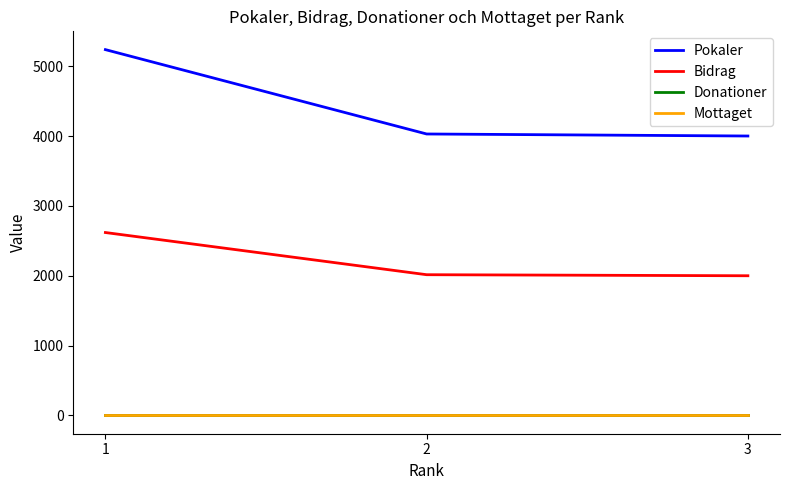

Rank the series by their maximum value, from lowest to highest.

Donationer, Mottaget, Bidrag, Pokaler